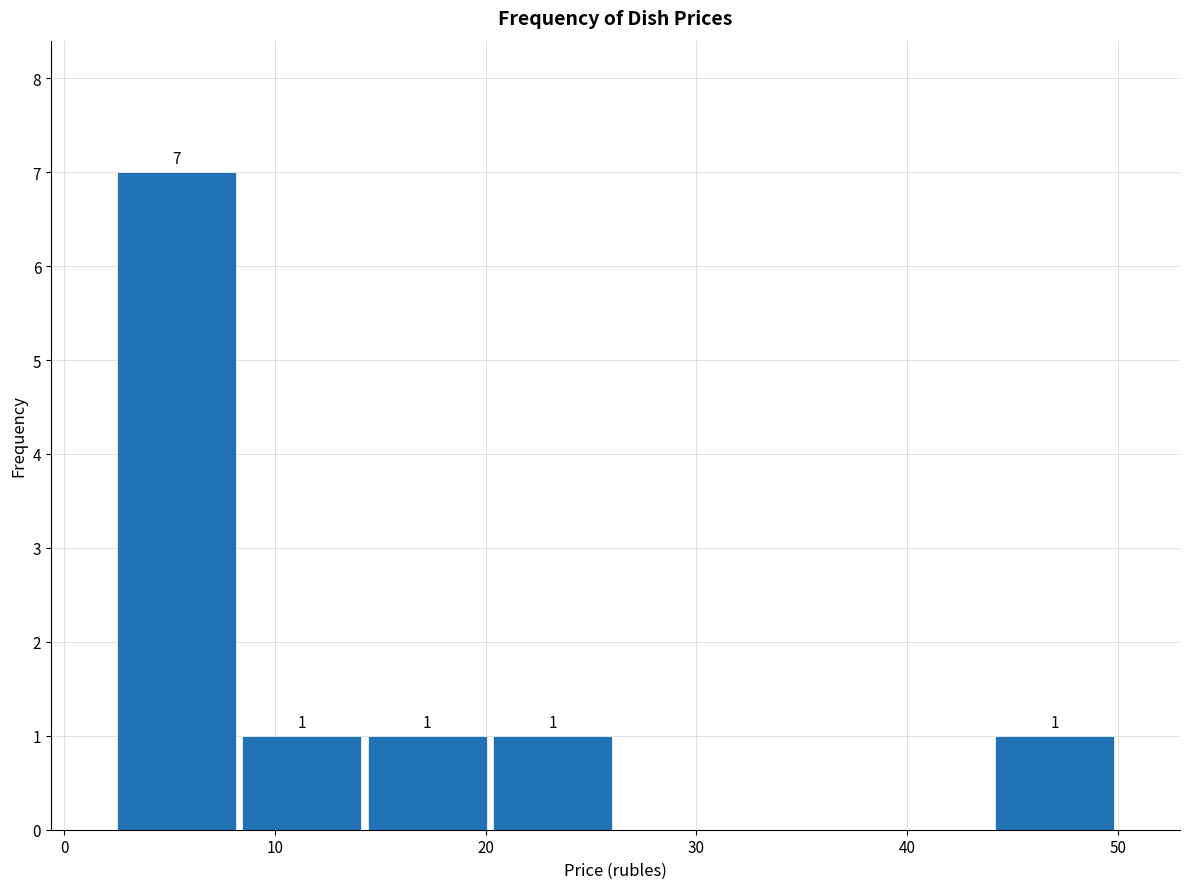

Which range on the x-axis has the tallest bar?

2 to 8